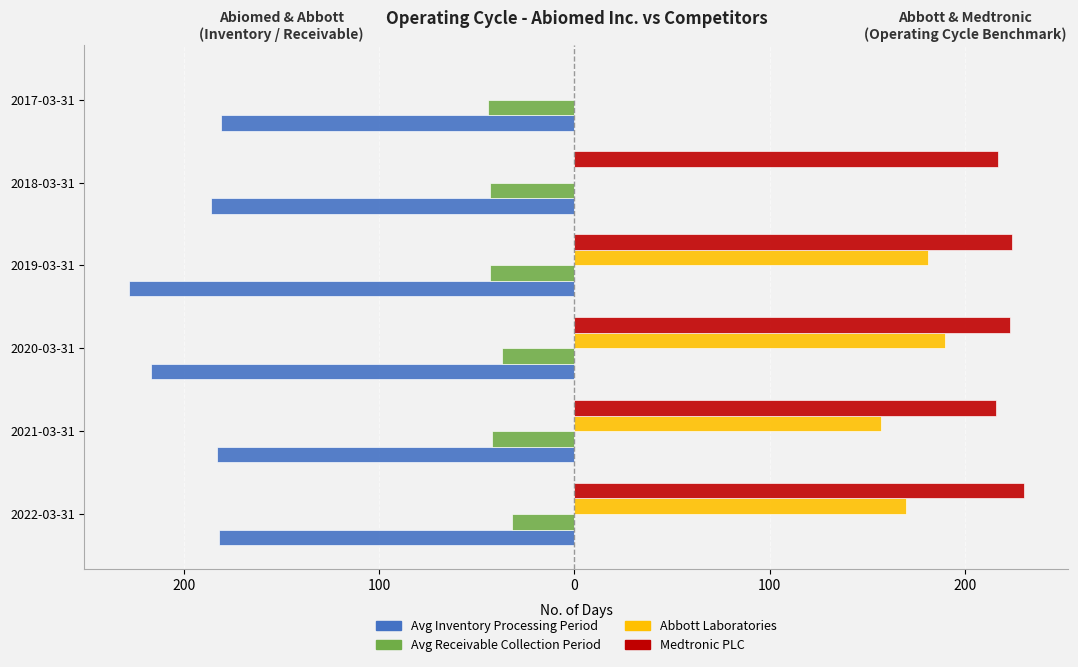

What are all the series names shown in the legend?

Avg Inventory Processing Period, Avg Receivable Collection Period, Abbott Laboratories, Medtronic PLC